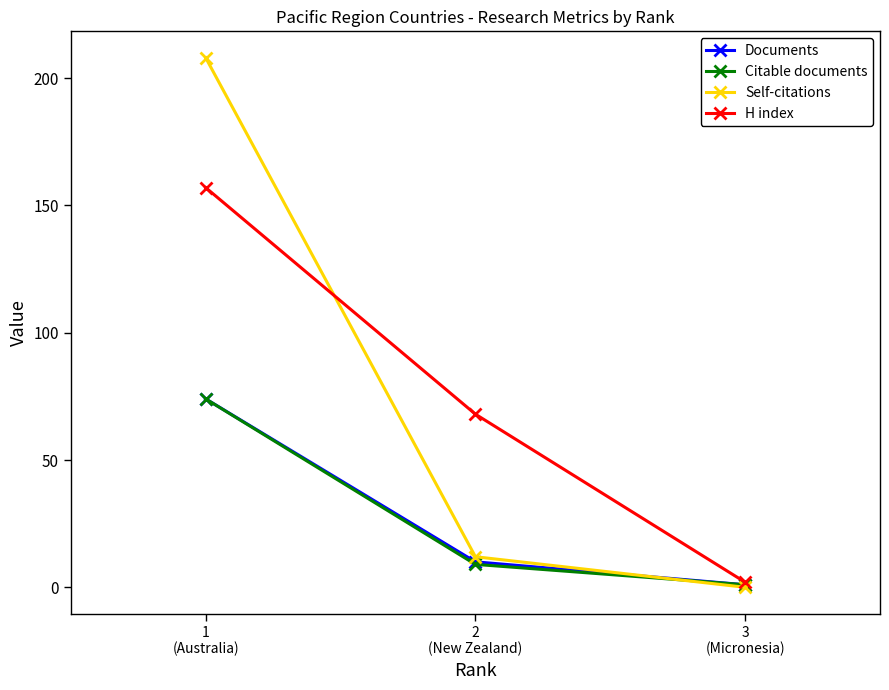

What position from the left is 3
(Micronesia)?

3